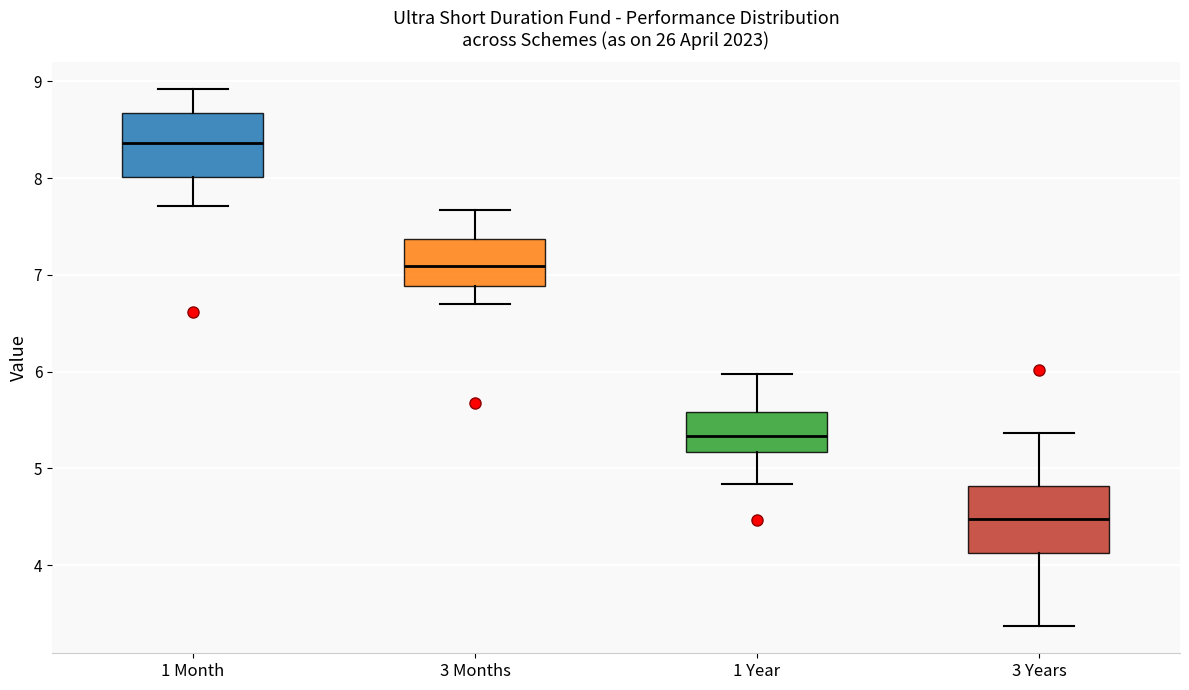

Which box has the highest median line?

1 Month